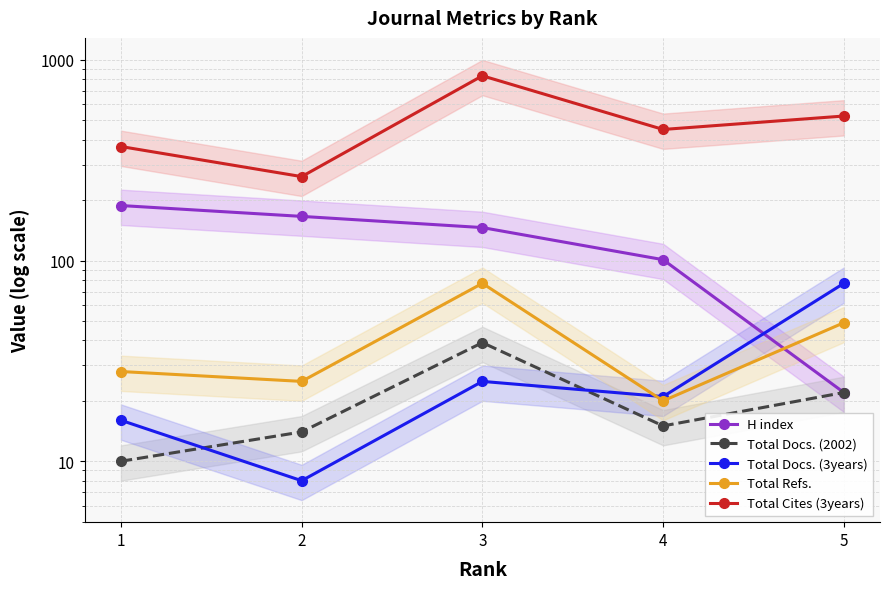

What is the average value of the Total Cites (3years) series?

488